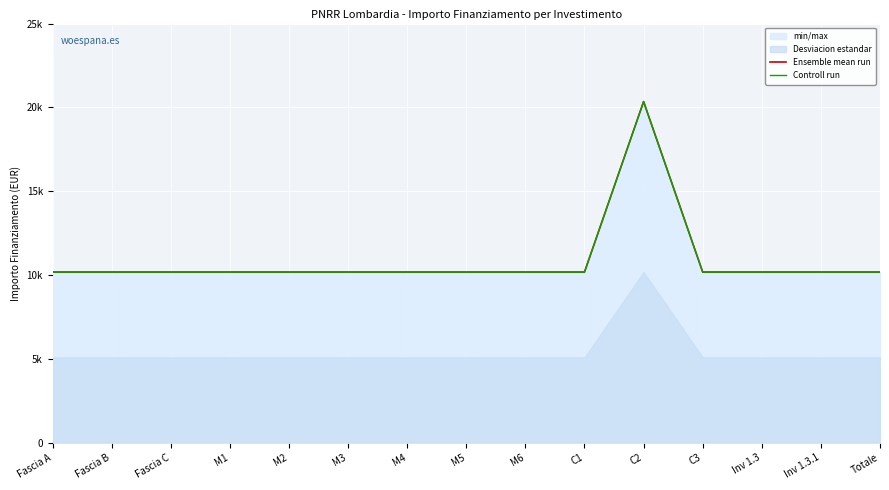

Reading left to right, extract all data points from this chart.

Ensemble mean run: 10172	10172	10172	10172	10172	10172	10172	10172	10172	10172	20344	10172	10172	10172	10172
Controll run: 10172	10172	10172	10172	10172	10172	10172	10172	10172	10172	20344	10172	10172	10172	10172